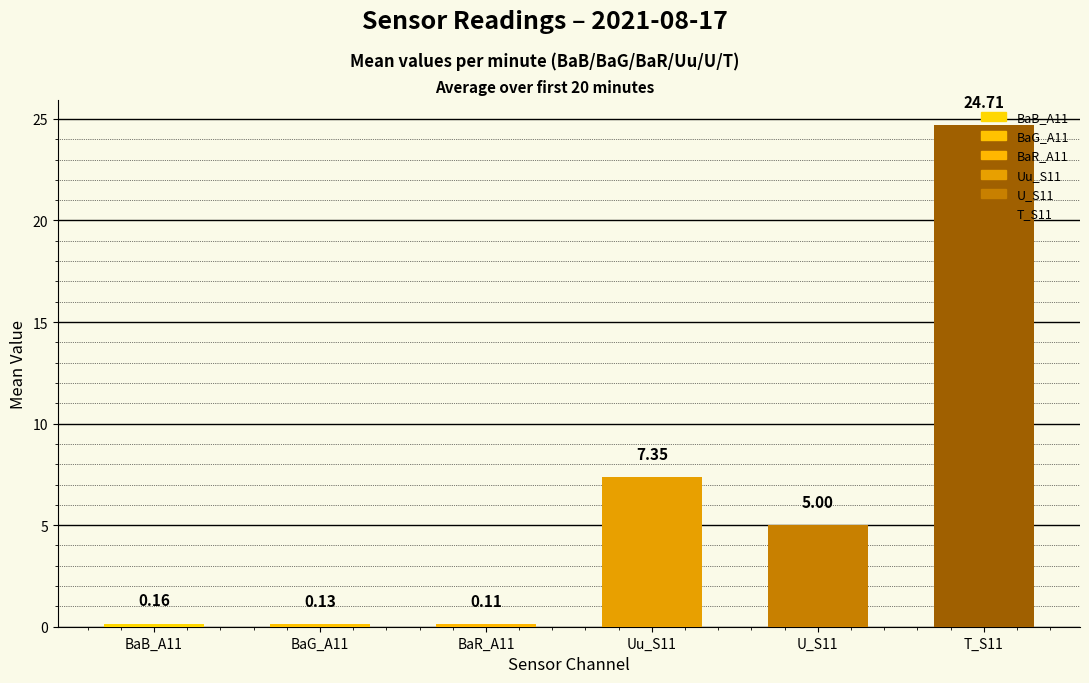

List the labels in order of value, largest first.

T_S11, Uu_S11, U_S11, BaB_A11, BaG_A11, BaR_A11